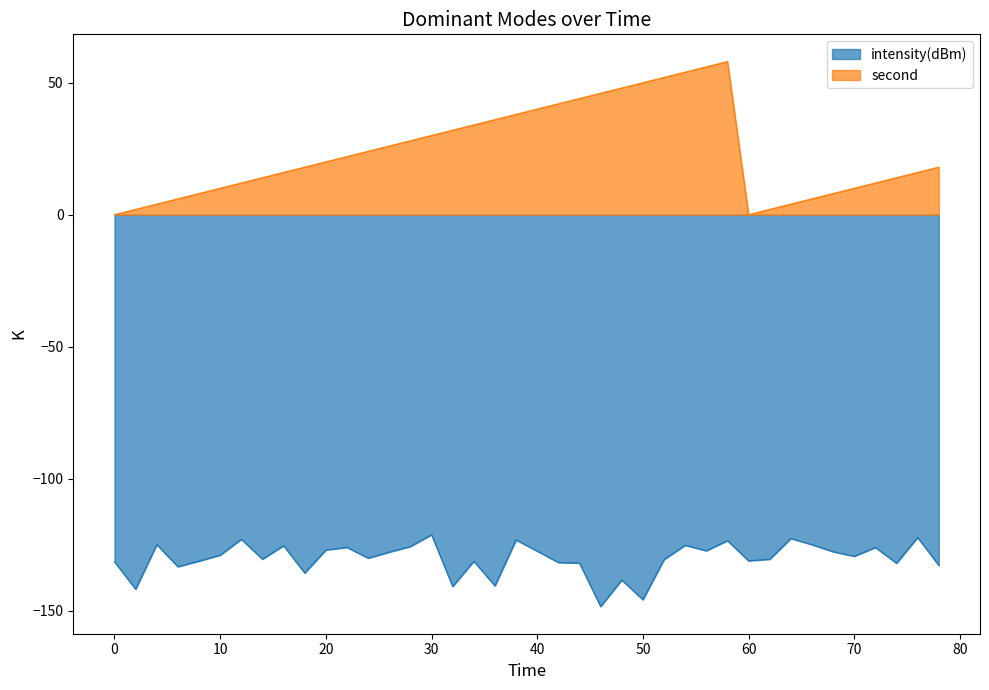

How many distinct data groups are displayed?

2